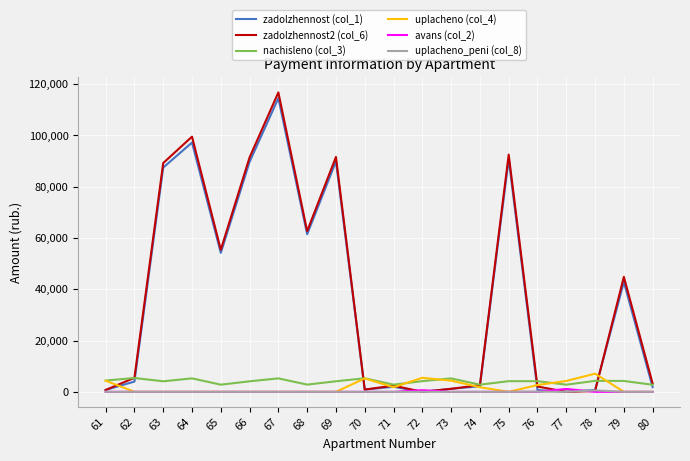

Which series ends up on top after the final intersection of uplacheno (col_4) and nachisleno (col_3)?

nachisleno (col_3)